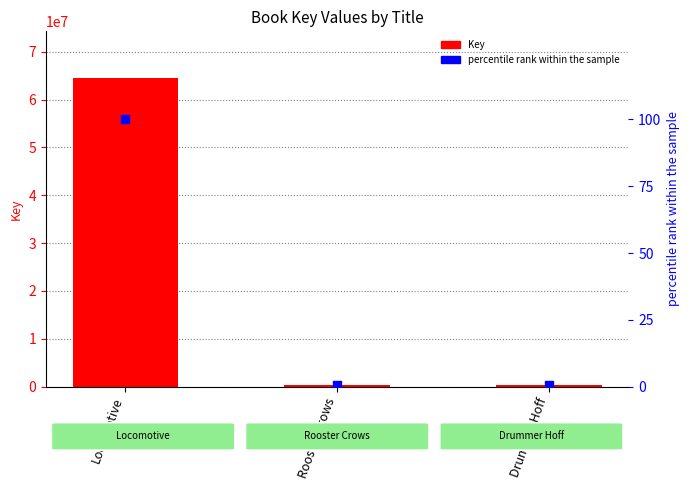

At which category is the sum across all series the highest?

Locomotive